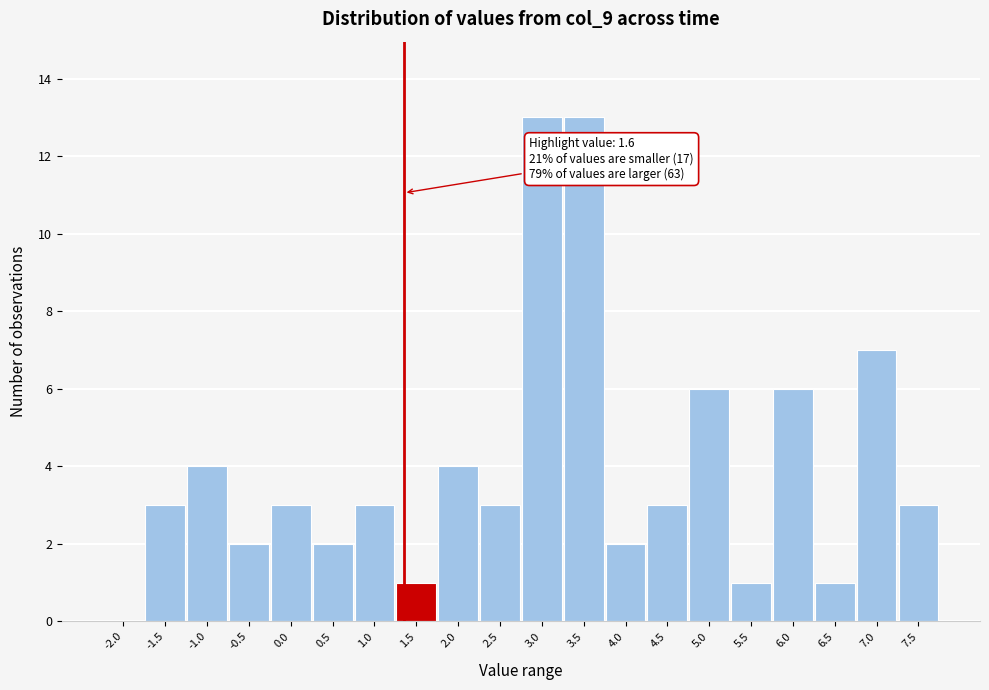

Reading right to left, transcribe all the data shown in this chart.

7.5=3	7.0=7	6.5=1	6.0=6	5.5=1	5.0=6	4.5=3	4.0=2	3.5=13	3.0=13	2.5=3	2.0=4	1.5=1	1.0=3	0.5=2	0.0=3	-0.5=2	-1.0=4	-1.5=3	-2.0=0